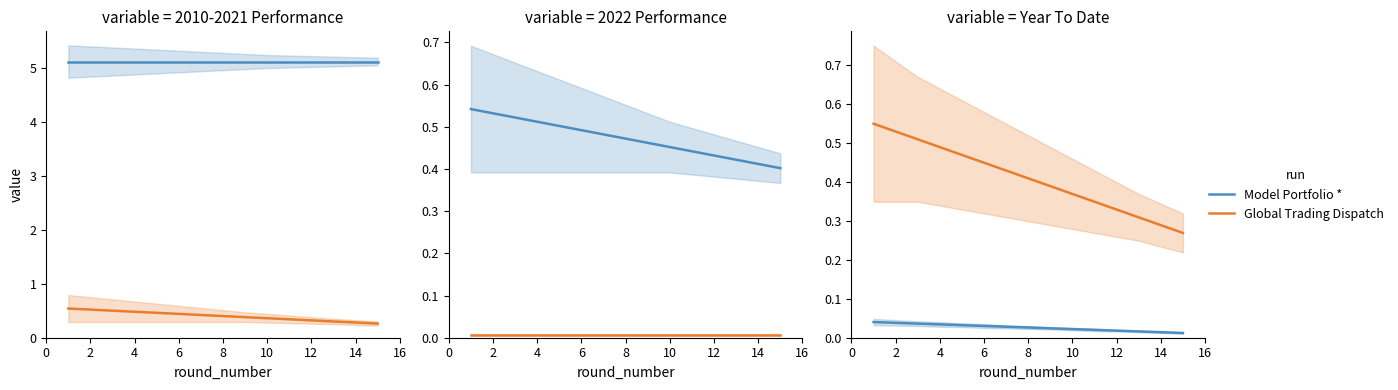

True or false: Global Trading Dispatch and Model Portfolio * cross at least once.

False